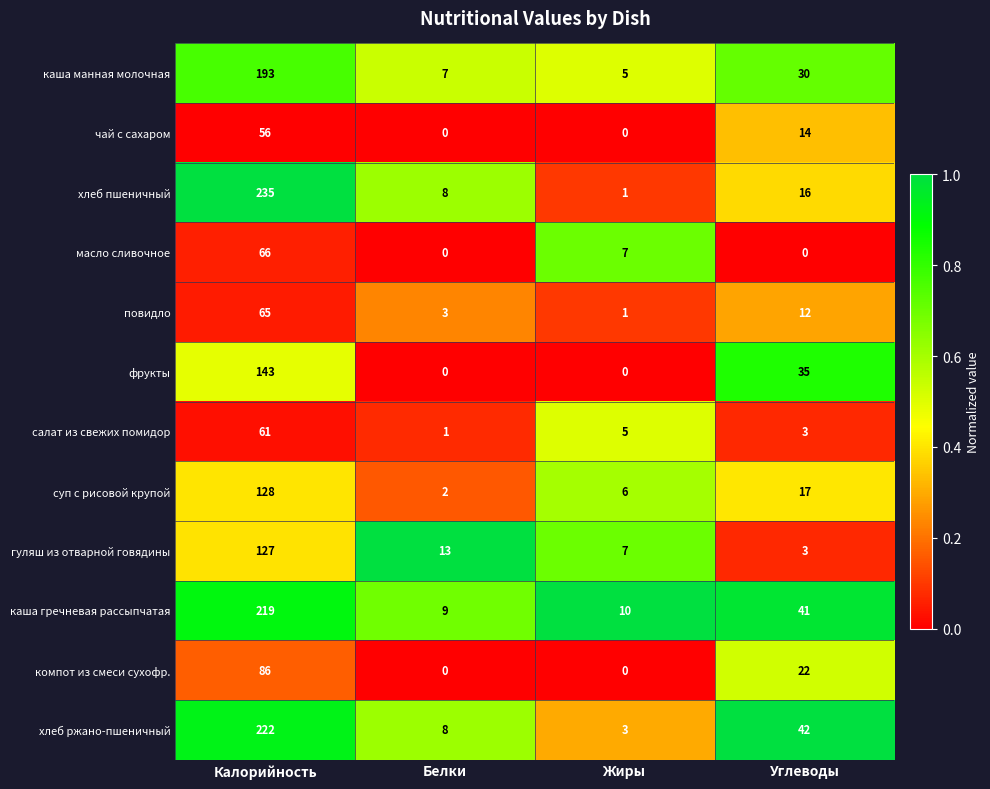

What is the spread (max minus min) of values at Калорийность?

179